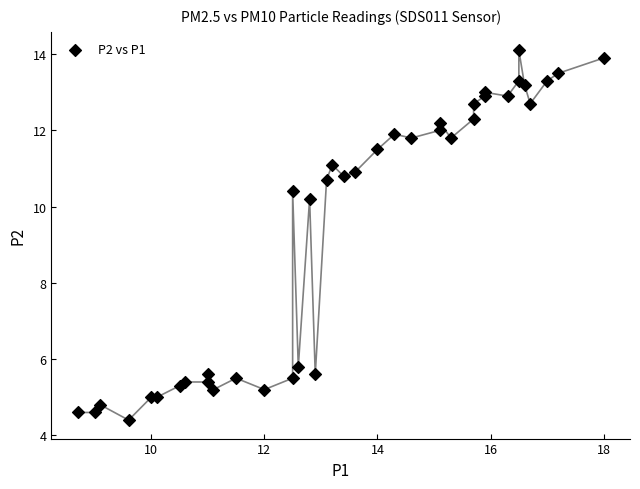

What Y value in the scatter plot is closest to 9?

10.2